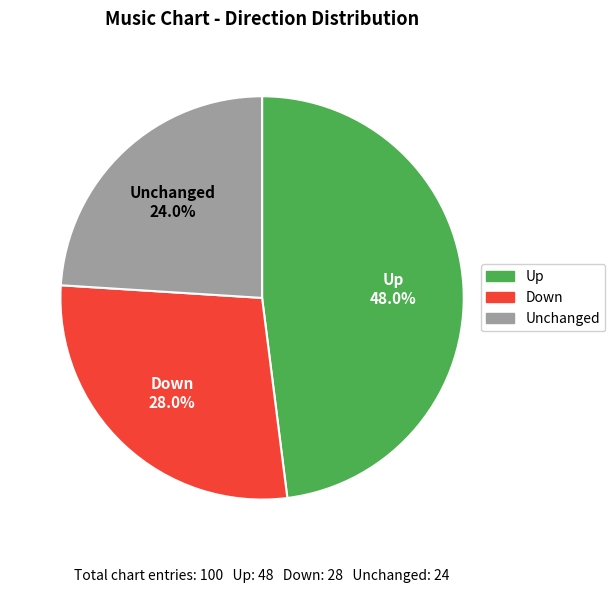

Is there any slice that represents more than half of the pie?

No